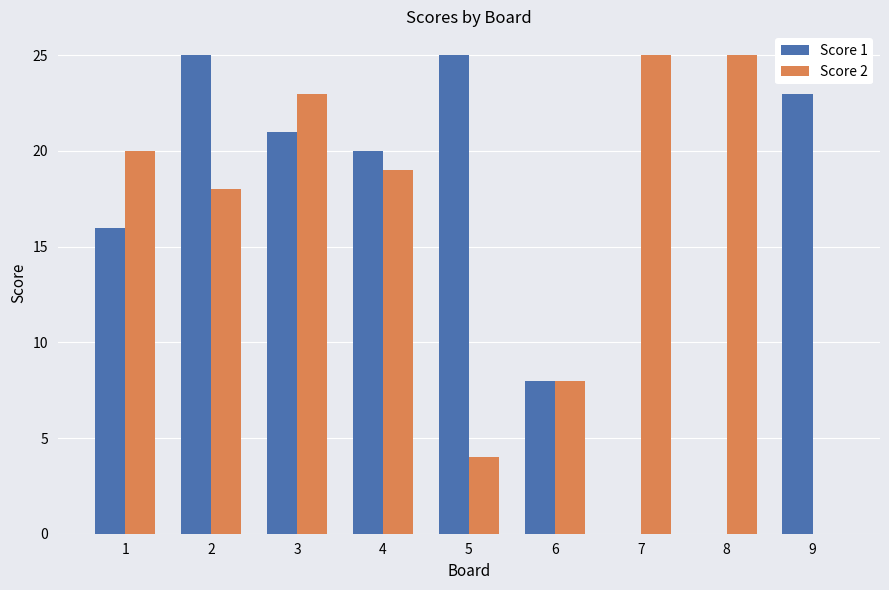

Is the value of Score 2 at 6 greater than the value of Score 1 at 7?

Yes